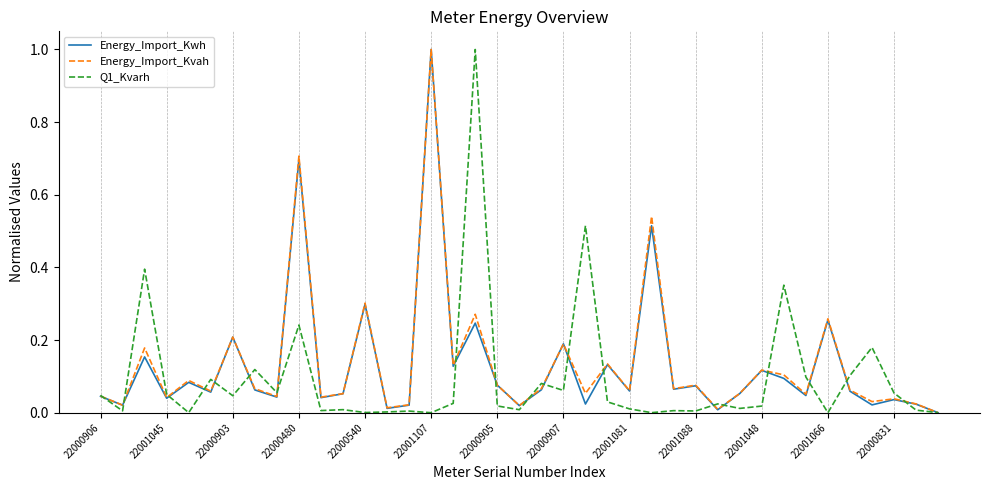

What is the highest value of the Energy_Import_Kwh series?

1.0